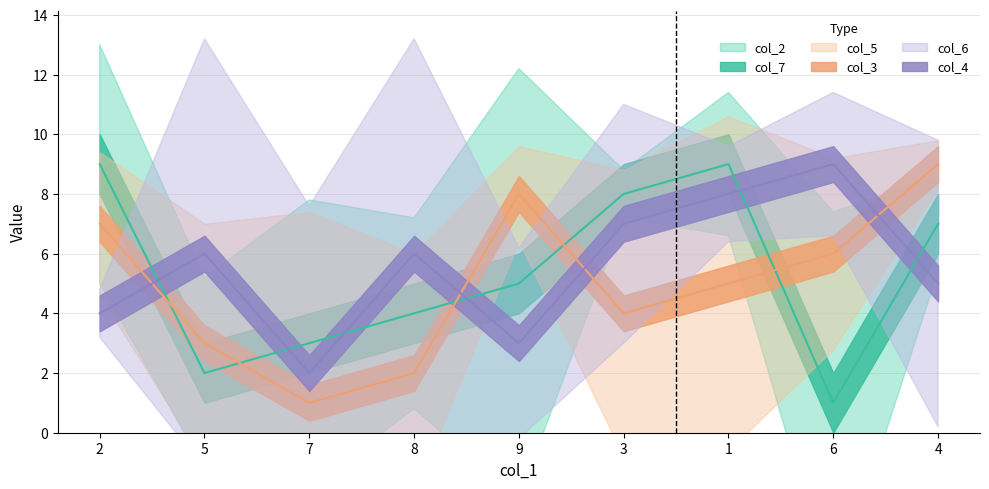

What is the maximum value for col_4?

9